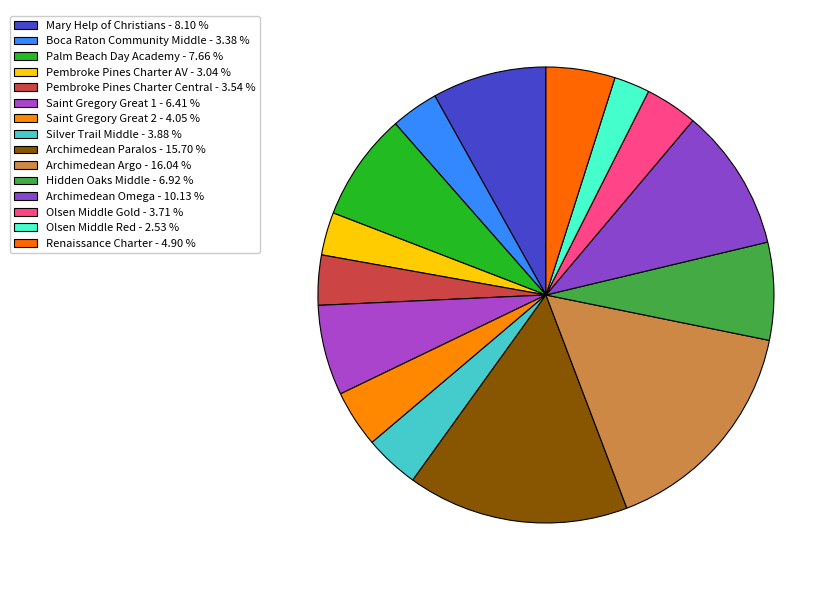

How many segments does this pie chart have?

15